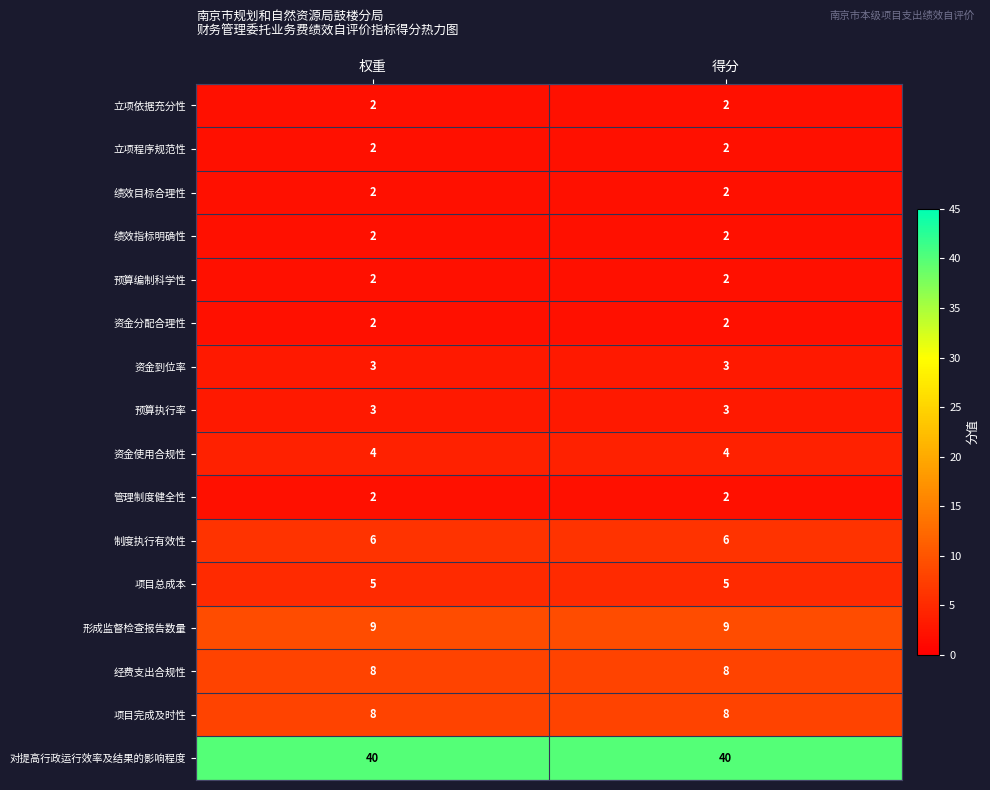

Which series has the largest total across all categories?

对提高行政运行效率及结果的影响程度